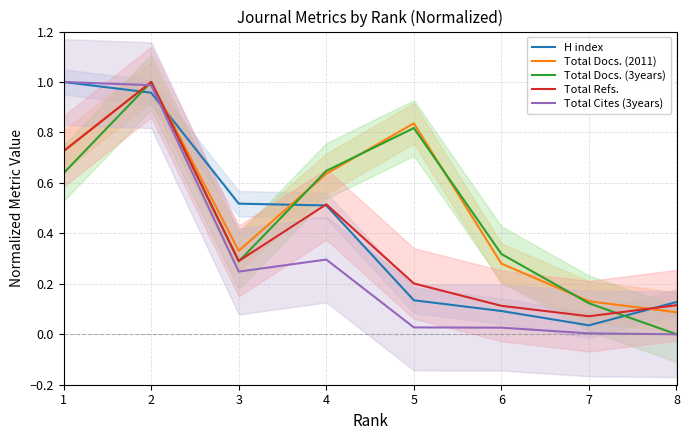

Reading left to right, extract all data points from this chart.

H index: 1=1.0	2=1.0	3=0.5	4=0.5	5=0.1	6=0.1	7=0.0	8=0.1
Total Docs. (2011): 1=0.7	2=1.0	3=0.3	4=0.6	5=0.8	6=0.3	7=0.1	8=0.1
Total Docs. (3years): 1=0.6	2=1.0	3=0.3	4=0.6	5=0.8	6=0.3	7=0.1	8=0.0
Total Refs.: 1=0.7	2=1.0	3=0.3	4=0.5	5=0.2	6=0.1	7=0.1	8=0.1
Total Cites (3years): 1=1.0	2=1.0	3=0.2	4=0.3	5=0.0	6=0.0	7=0.0	8=0.0